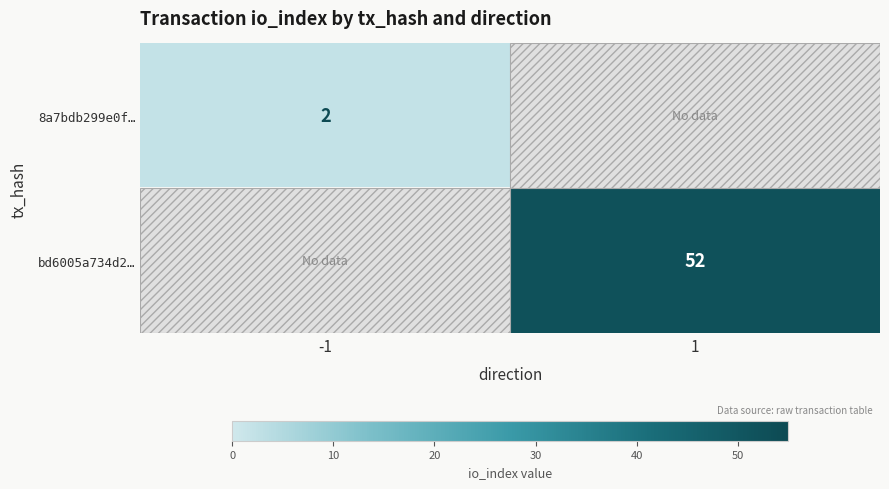

Is it true that bd6005a734d2… equals 52 at 1?

True